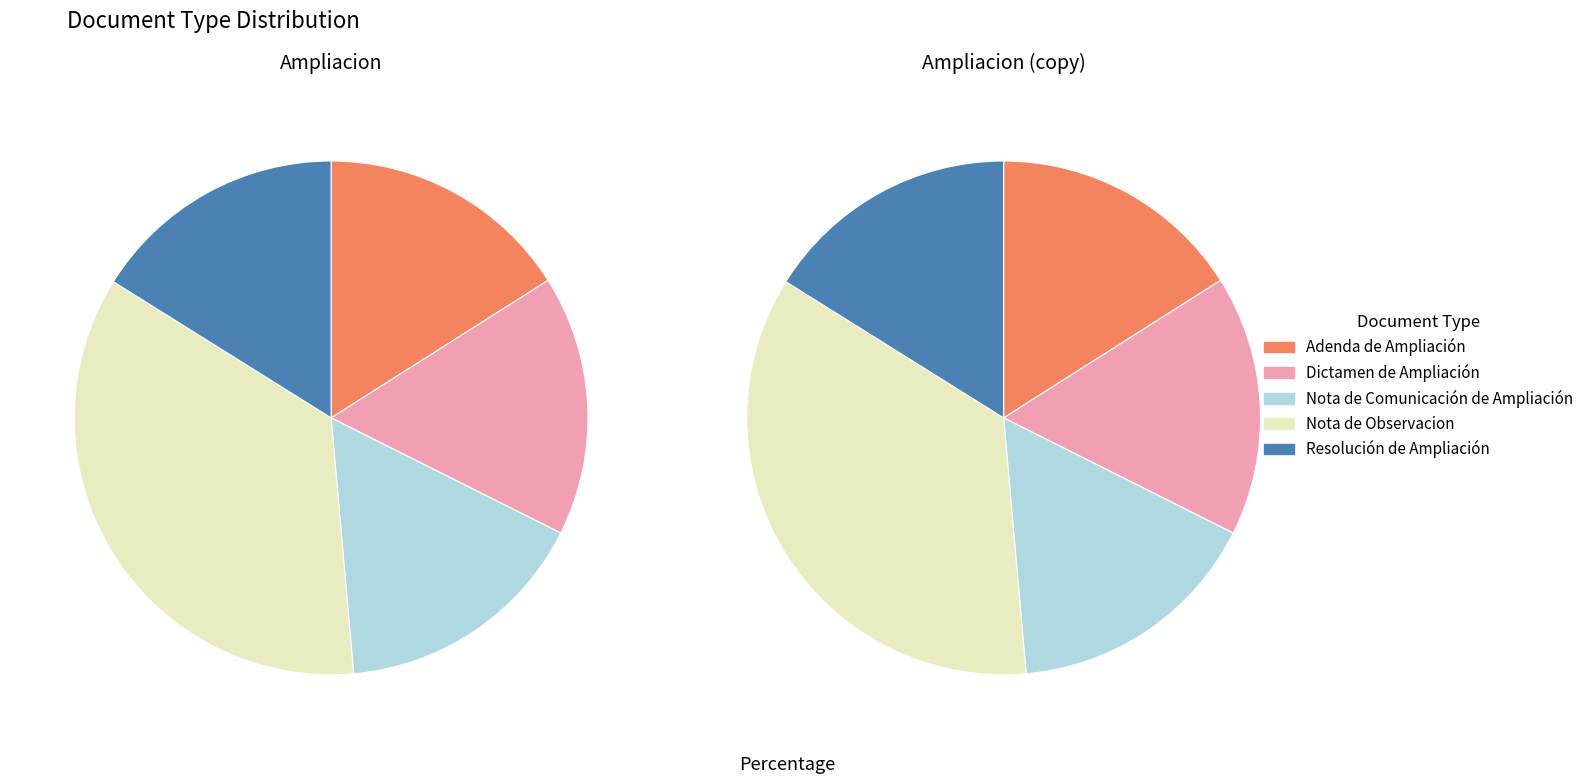

Is it true that Adenda de Ampliación is 7% of the pie?

False